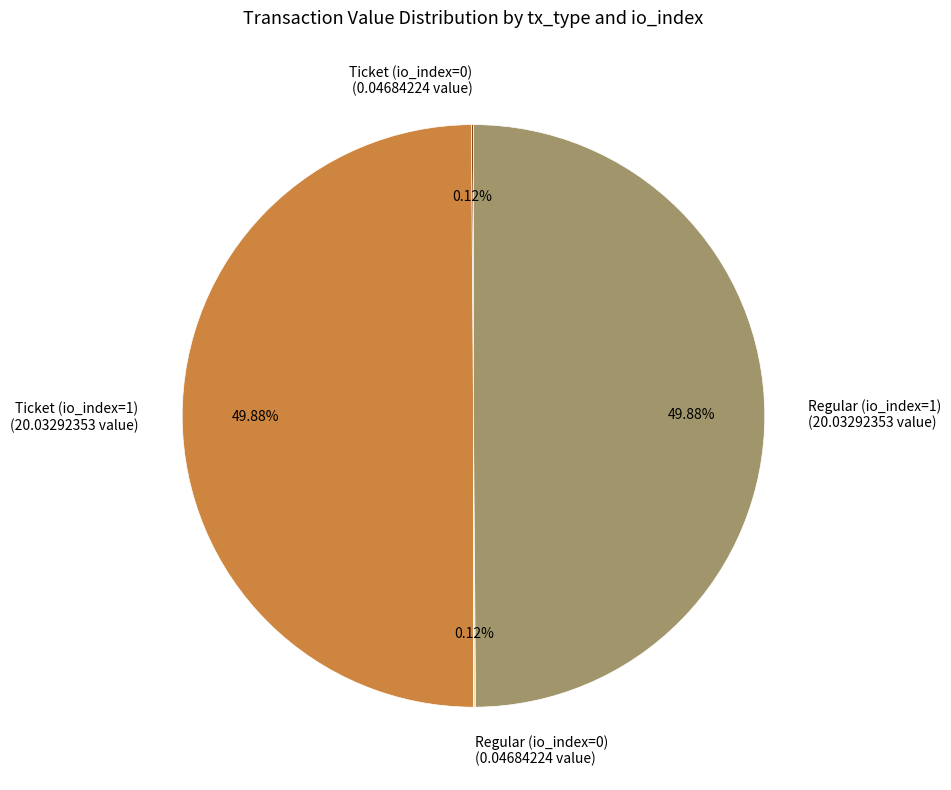

What percentage do Ticket (io_index=0) and Regular (io_index=1) together represent?

50.0%